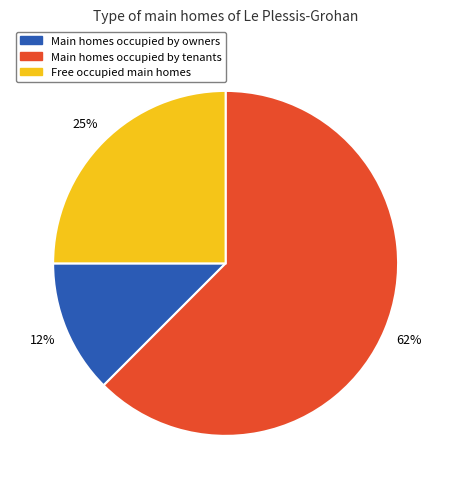

The Main homes occupied by tenants slice represents 57% of the pie. True or false?

False